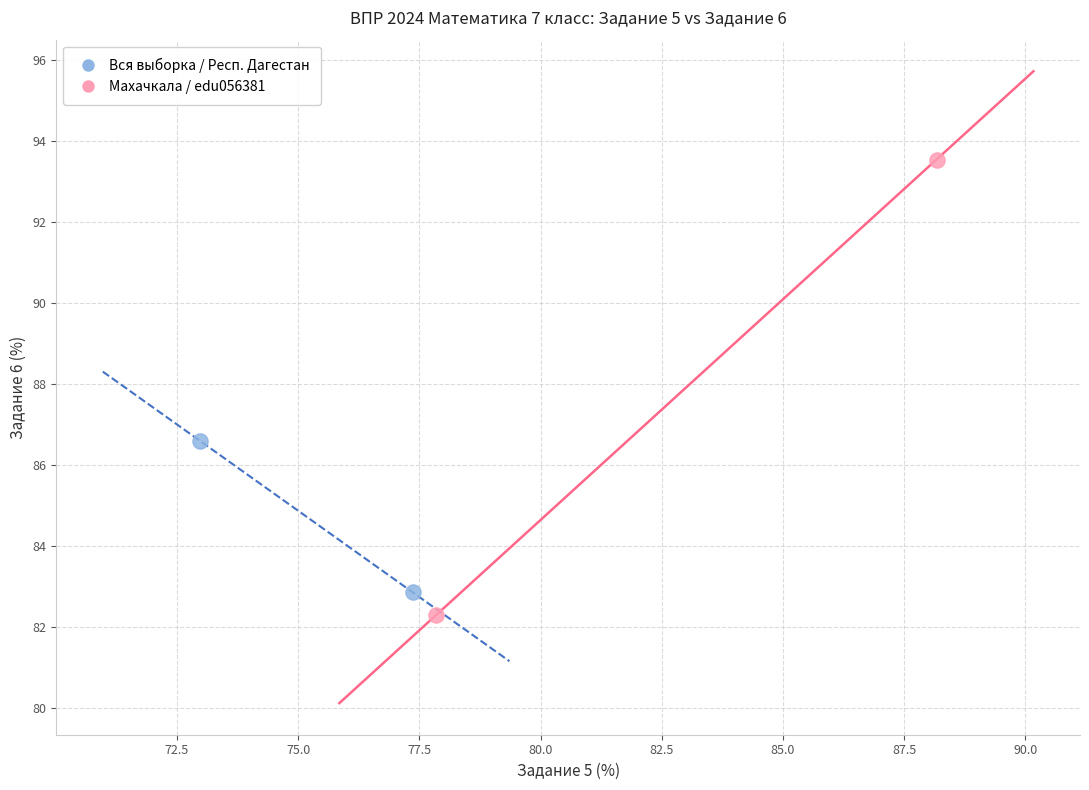

What are all the series names shown in the legend?

Вся выборка / Респ. Дагестан, Махачкала / edu056381